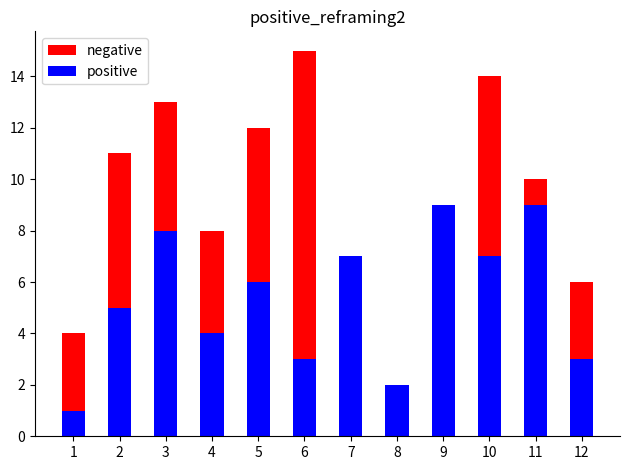

Which series has the largest range (max minus min)?

negative